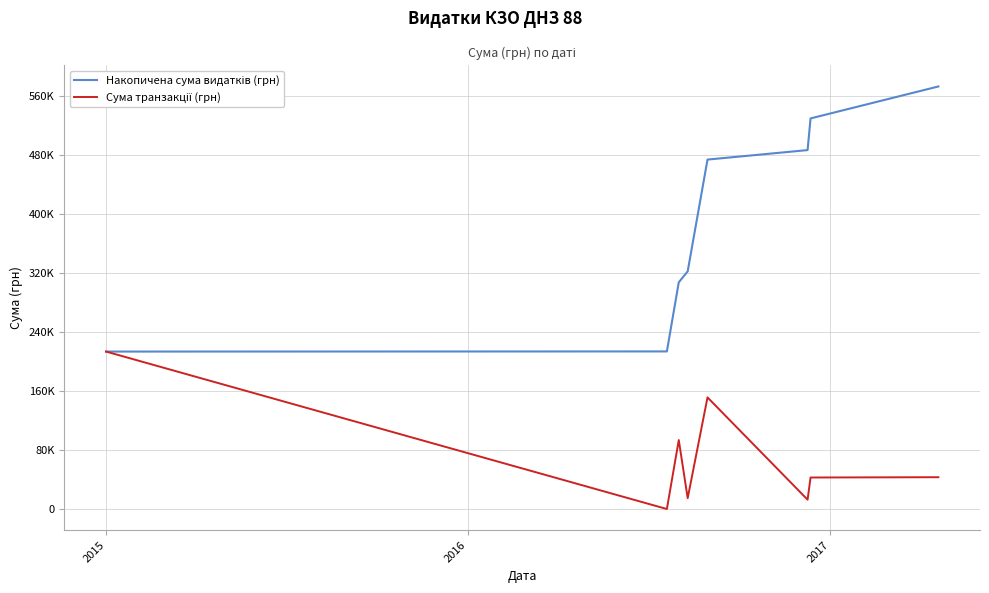

Rank the series by their maximum value, from highest to lowest.

Накопичена сума видатків (грн), Сума транзакції (грн)